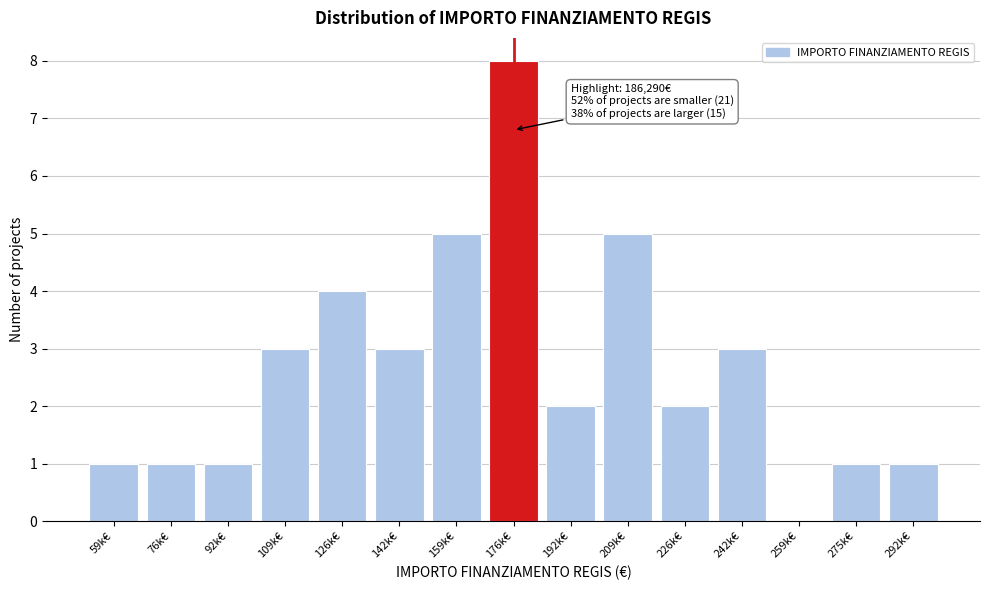

Reading left to right, list all the values displayed in this chart.

59k€=1	76k€=1	92k€=1	109k€=3	126k€=4	142k€=3	159k€=5	176k€=8	192k€=2	209k€=5	226k€=2	242k€=3	259k€=0	275k€=1	292k€=1